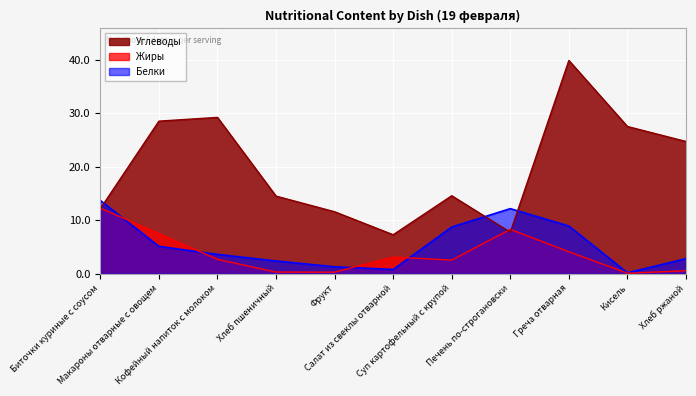

Reading right to left, extract all data points from this chart.

Белки: Хлеб ржаной=2.8	Кисель=0.2	Греча отварная=8.9	Печень по-строгановски=12.2	Суп картофельный с крупой=8.7	Салат из свеклы отварной=0.8	Фрукт=1.3	Хлеб пшеничный=2.4	Кофейный напиток с молоком=3.6	Макароны отварные с овощем=5.1	Биточки куриные с соусом=13.7
Жиры: Хлеб ржаной=0.6	Кисель=0.1	Греча отварная=4.1	Печень по-строгановски=8.3	Суп картофельный с крупой=2.5	Салат из свеклы отварной=3.1	Фрукт=0.3	Хлеб пшеничный=0.3	Кофейный напиток с молоком=2.7	Макароны отварные с овощем=7.5	Биточки куриные с соусом=12.2
Углеводы: Хлеб ржаной=24.7	Кисель=27.5	Греча отварная=39.8	Печень по-строгановски=7.7	Суп картофельный с крупой=14.6	Салат из свеклы отварной=7.3	Фрукт=11.6	Хлеб пшеничный=14.5	Кофейный напиток с молоком=29.2	Макароны отварные с овощем=28.5	Биточки куриные с соусом=12.2